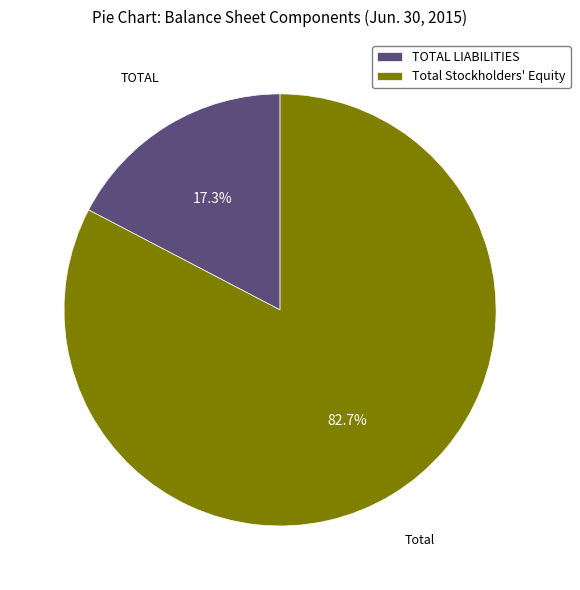

Is it true that TOTAL LIABILITIES is 26% of the pie?

False